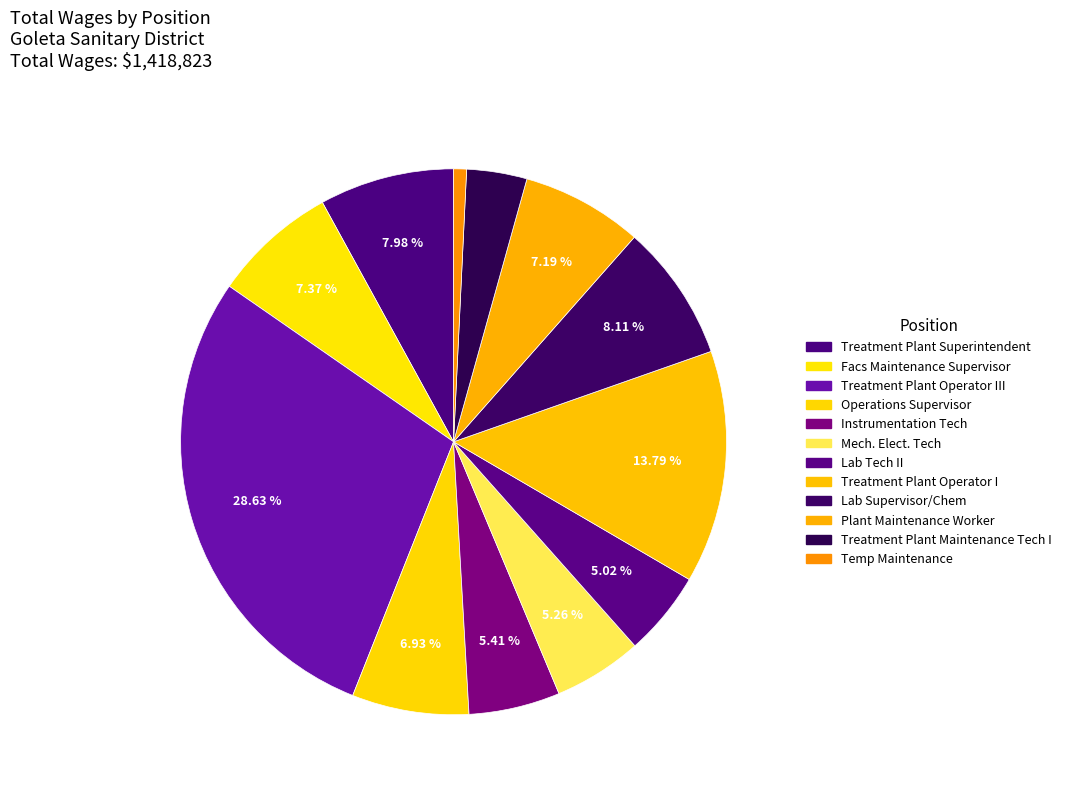

Combined, do Operations Supervisor and Lab Supervisor/Chem account for over 50%?

No